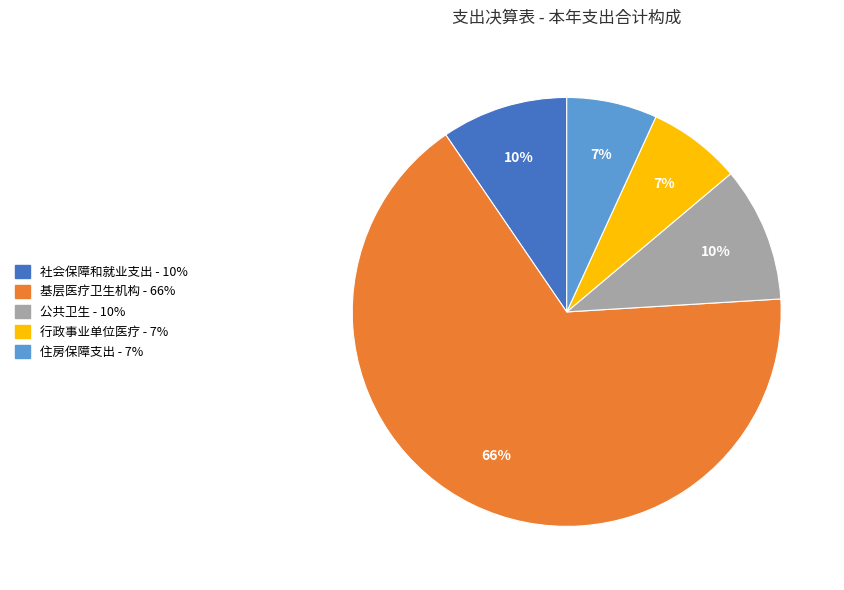

To the nearest percent, what is the difference between the 住房保障支出 and 公共卫生 slice percentages?

3%